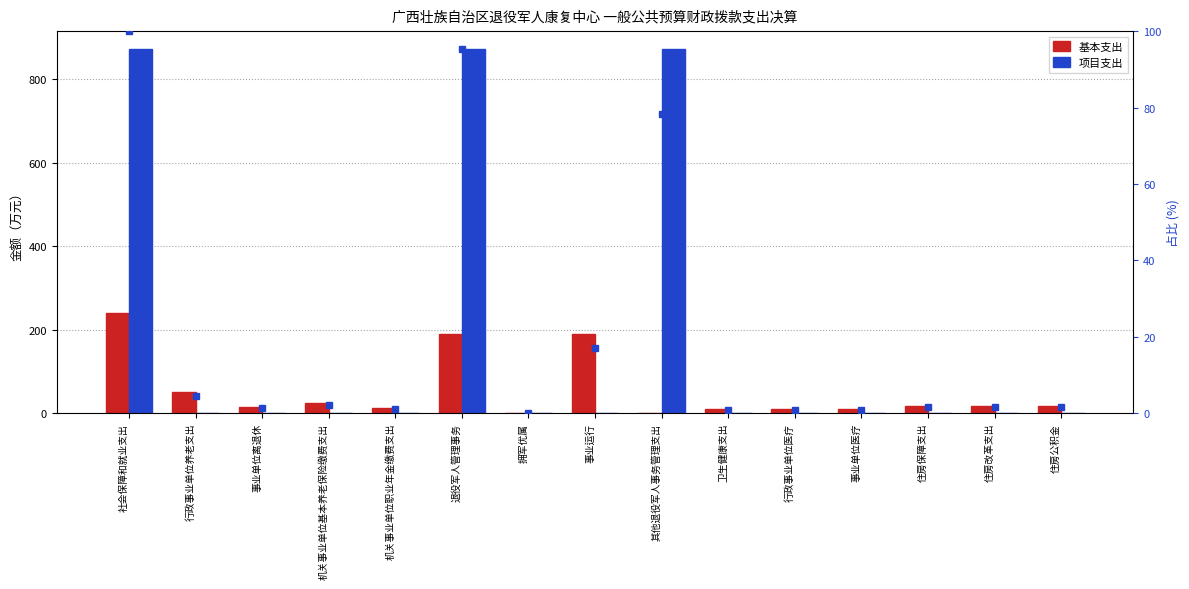

Is the value of 项目支出 at 卫生健康支出 greater than the value of 相对占比 at 事业运行?

No